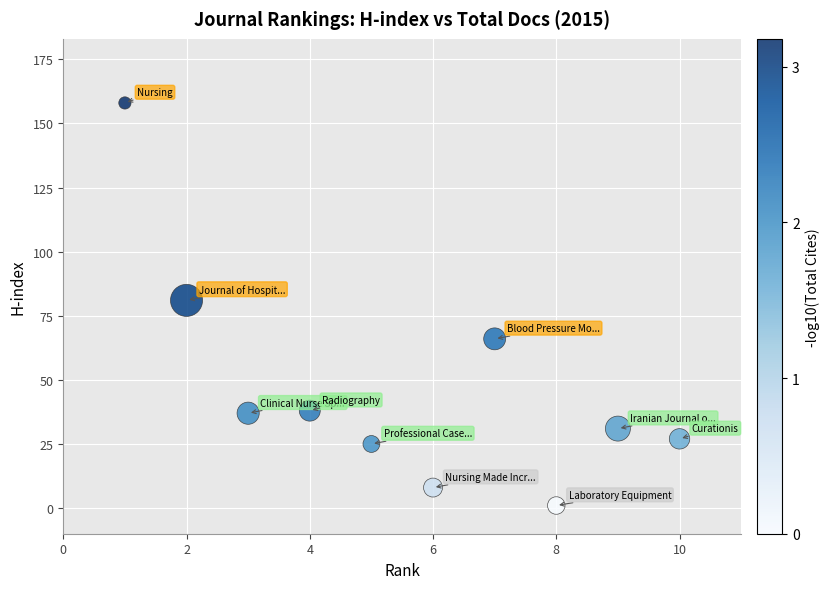

What Y value in the scatter plot is closest to 79?

81